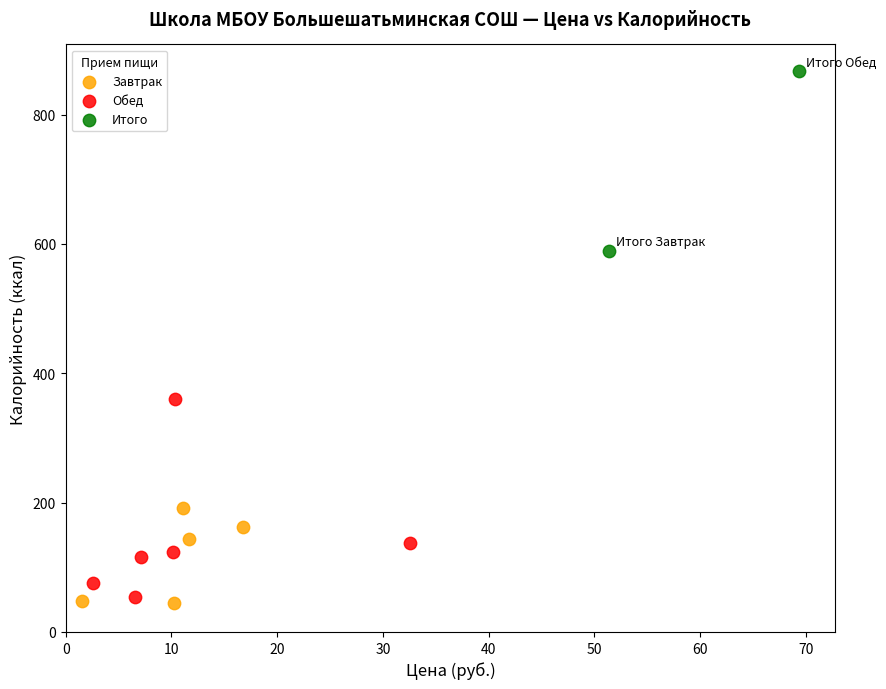

Which series reaches the minimum Y coordinate?

Завтрак